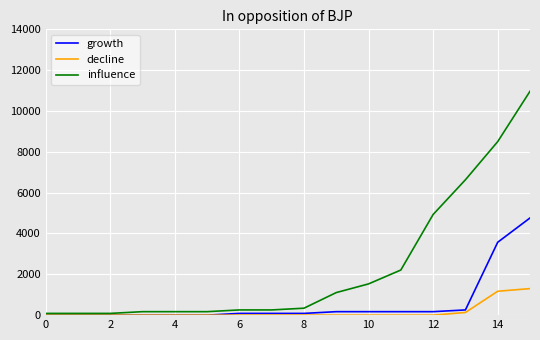

Which series has the widest spread of values?

influence